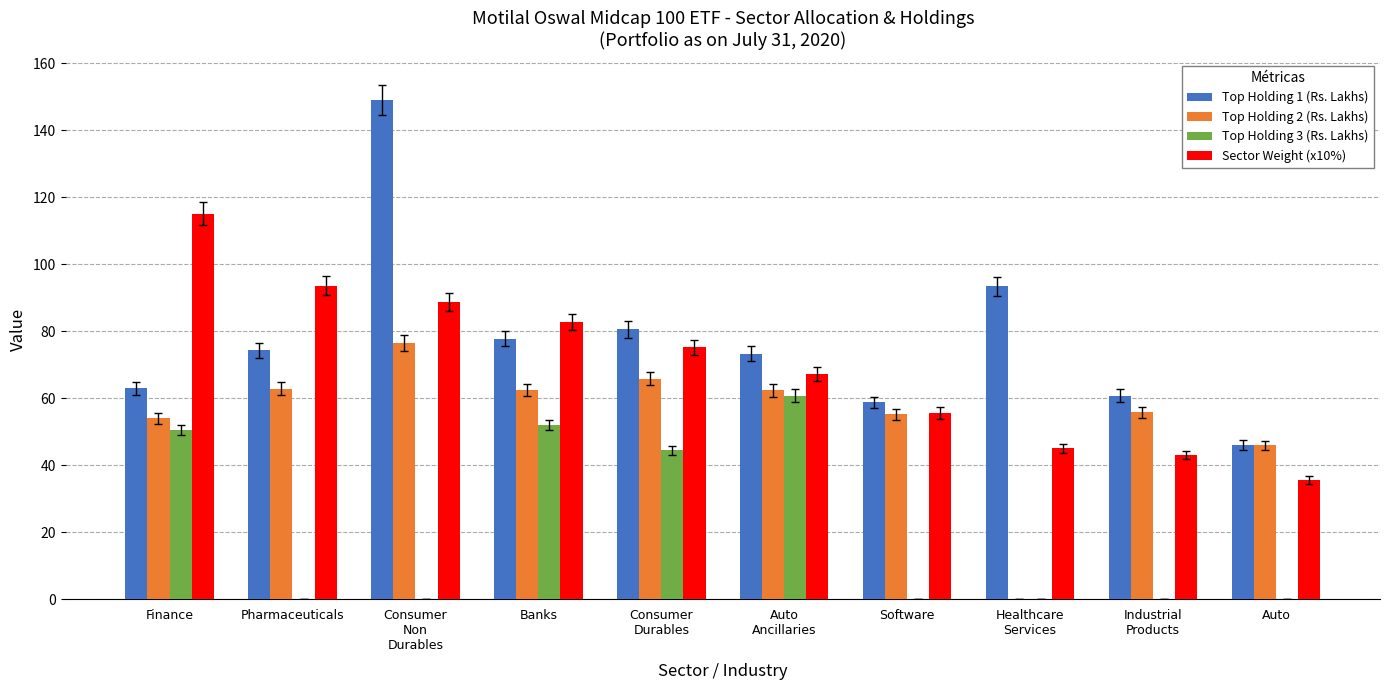

Which series has the largest total across all categories?

Top Holding 1 (Rs. Lakhs)